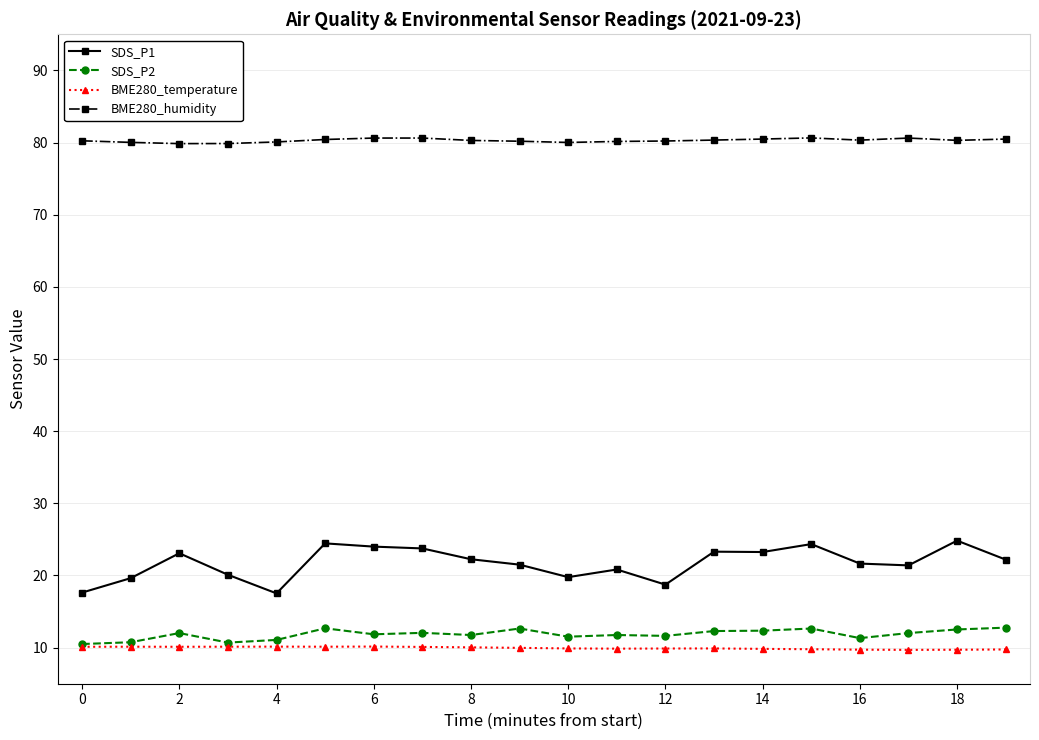

True or false: SDS_P2 and BME280_humidity cross at least once.

False